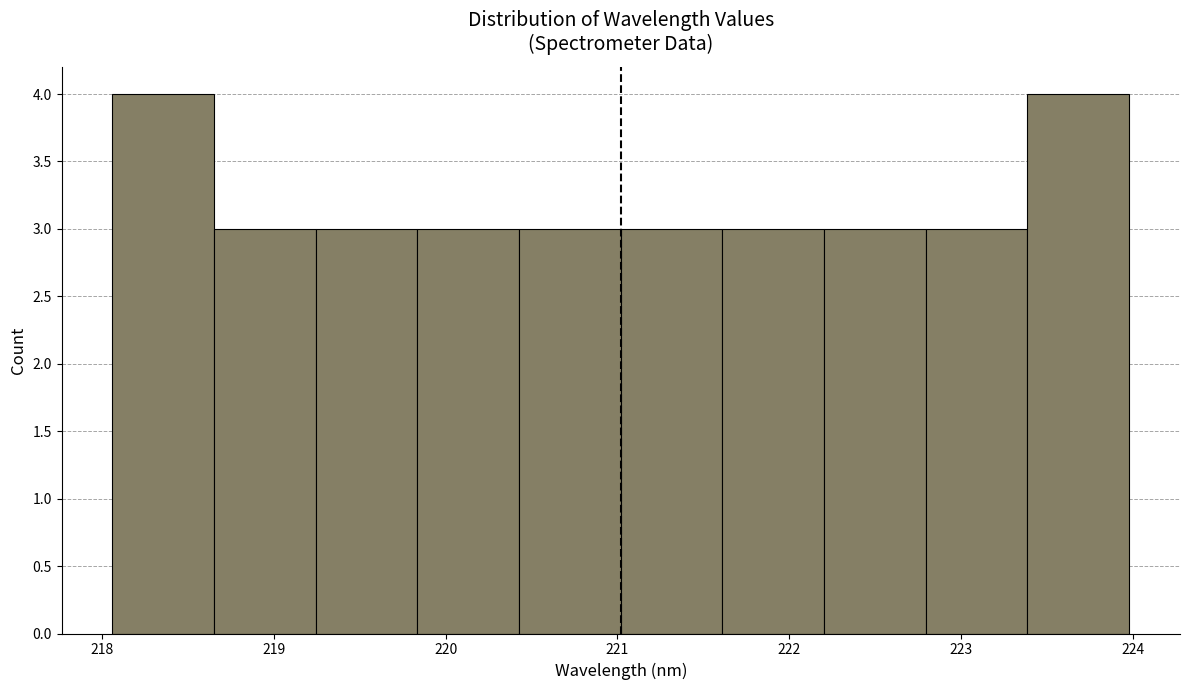

What is the height of the bar covering 219.2 to 219.8 on the x-axis? Neither the bar edges nor the heights are printed on the chart, so give them approximately, as read against the axes.

3